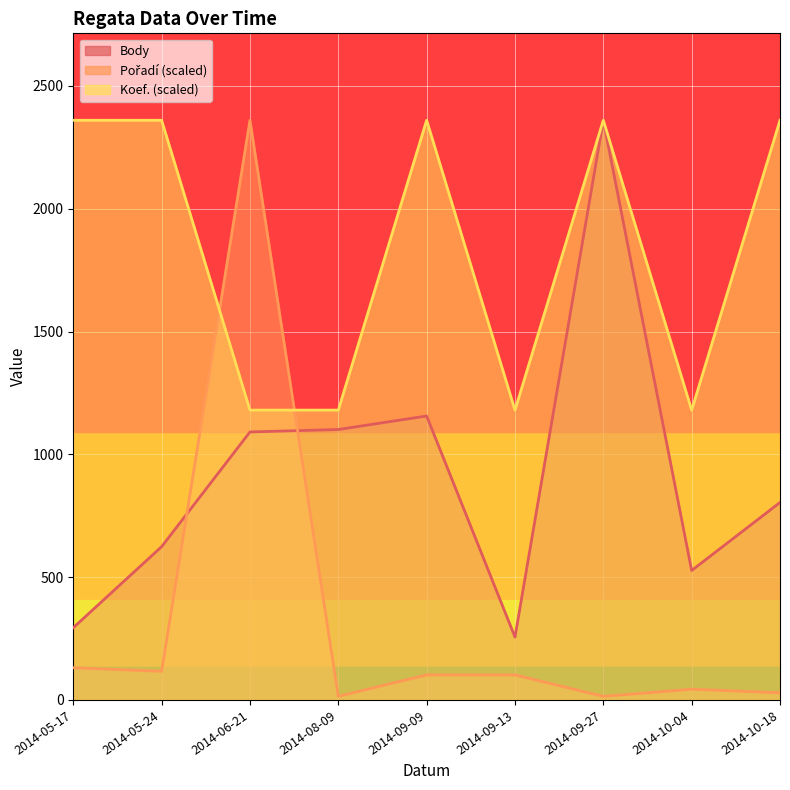

What is the difference between the Koef. values at 2014-09-13 and 2014-09-27?

1180.0